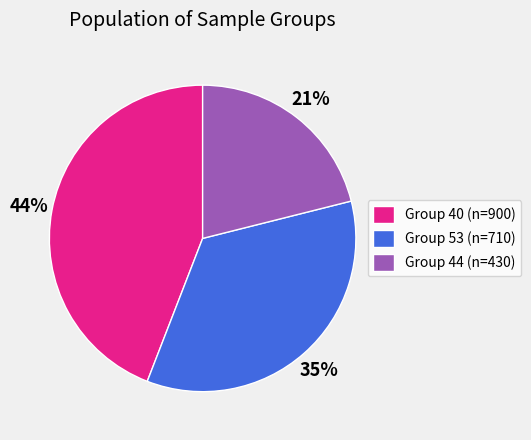

Rank the categories by value from lowest to highest.

Group 44 (n=430), Group 53 (n=710), Group 40 (n=900)